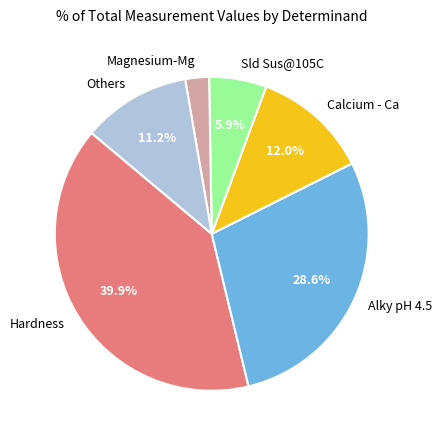

Between Alky pH 4.5 and Hardness, which is larger?

Hardness